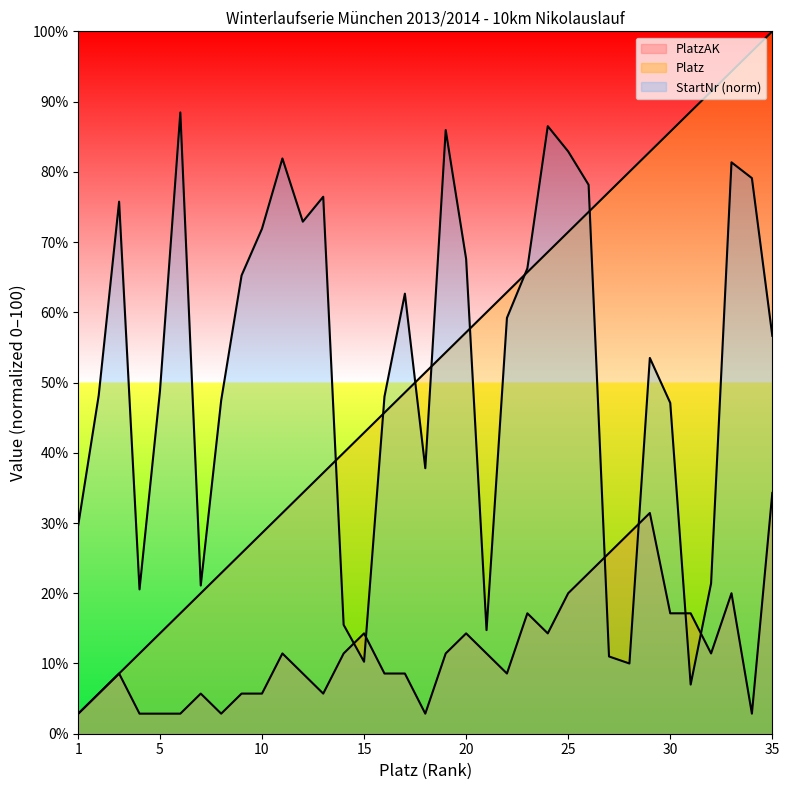

What is the smallest value displayed?

2.9